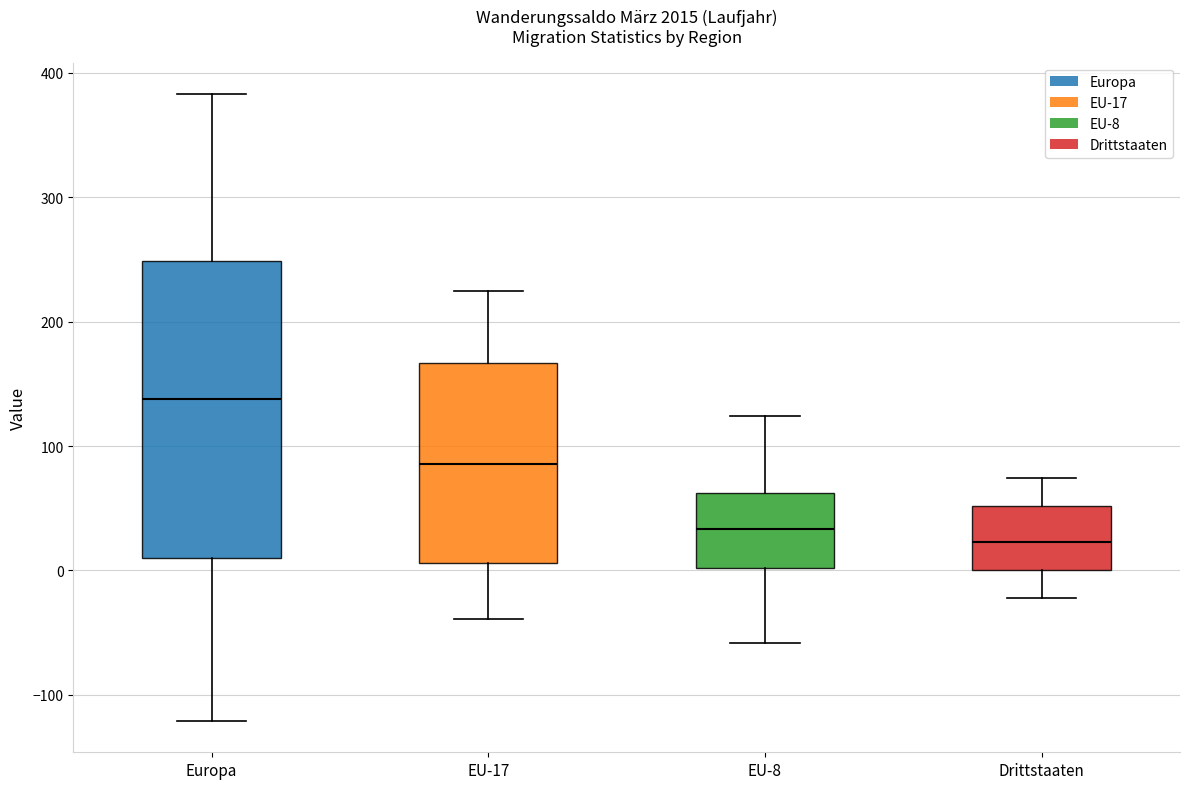

Reading left to right, read every box against the y-axis: the position of its median line, the range the box covers, and the ends of its whiskers. The values are not printed on the chart, so give them approximately, as read against the axis.

Europa: median 140, box 10 to 250, whiskers -120 to 380
EU-17: median 90, box 10 to 170, whiskers -40 to 230
EU-8: median 30, box 0 to 60, whiskers -60 to 120
Drittstaaten: median 20, box 0 to 50, whiskers -20 to 70